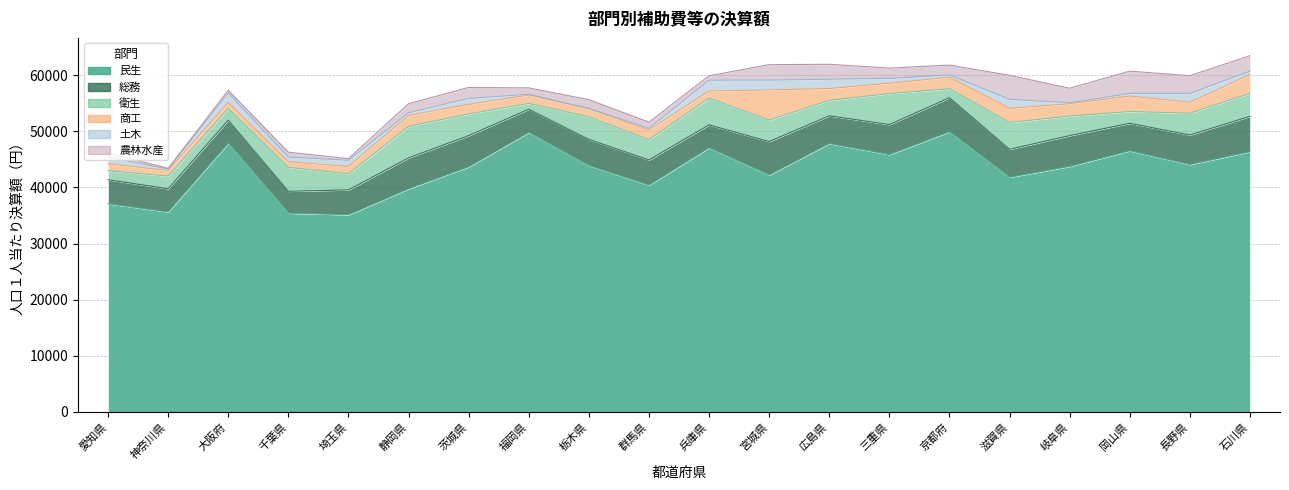

Which series has the widest spread of values?

民生